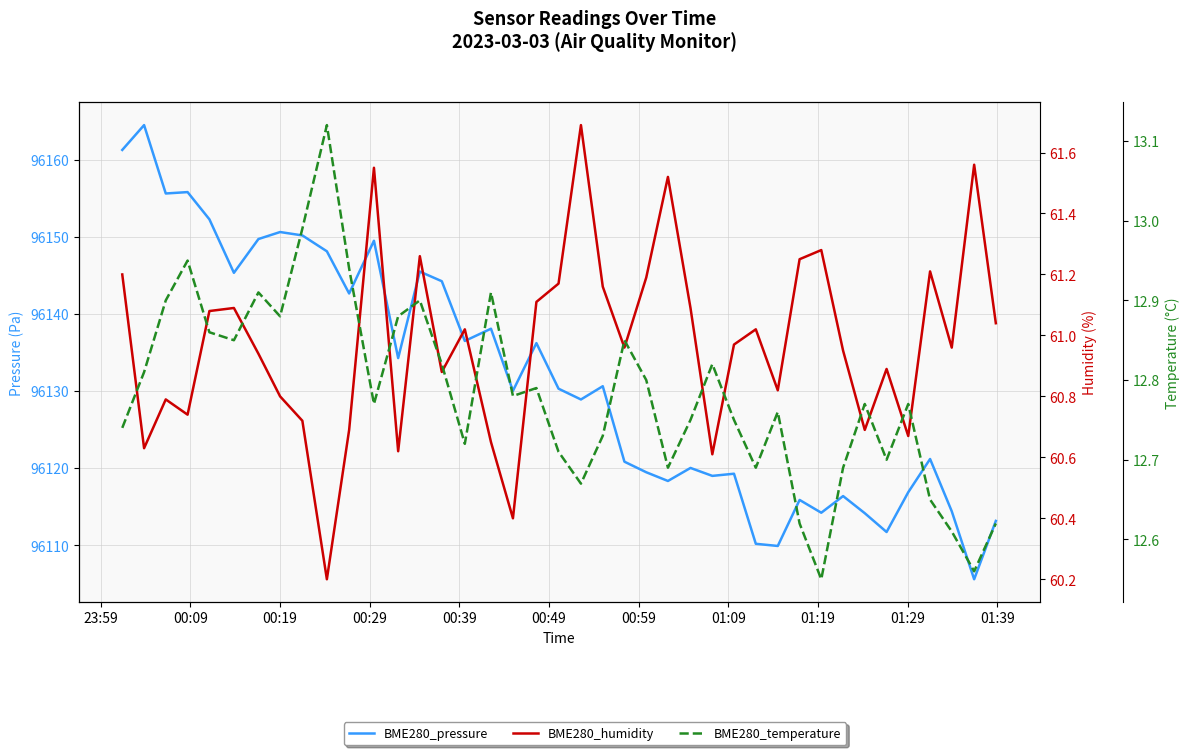

How many lines are shown in the chart?

3